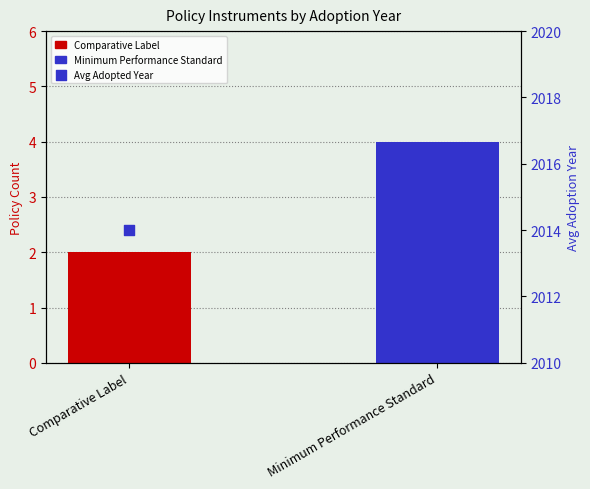

Which series has the largest total across all categories?

Avg Adopted Year